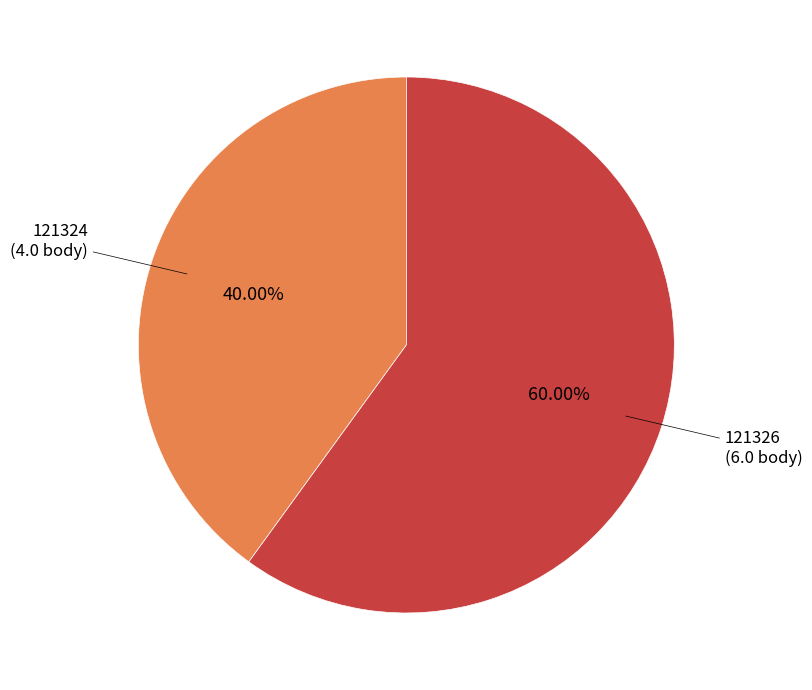

Does any single category account for the majority?

Yes